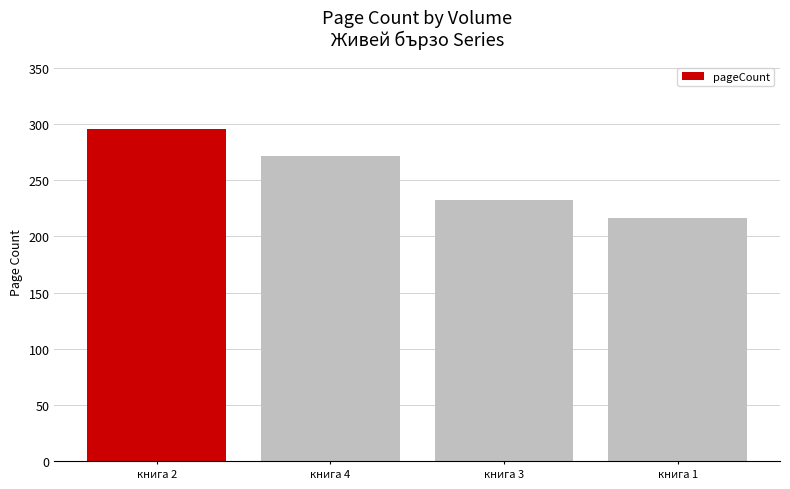

Reading left to right, extract all data points from this chart.

296	272	232	216